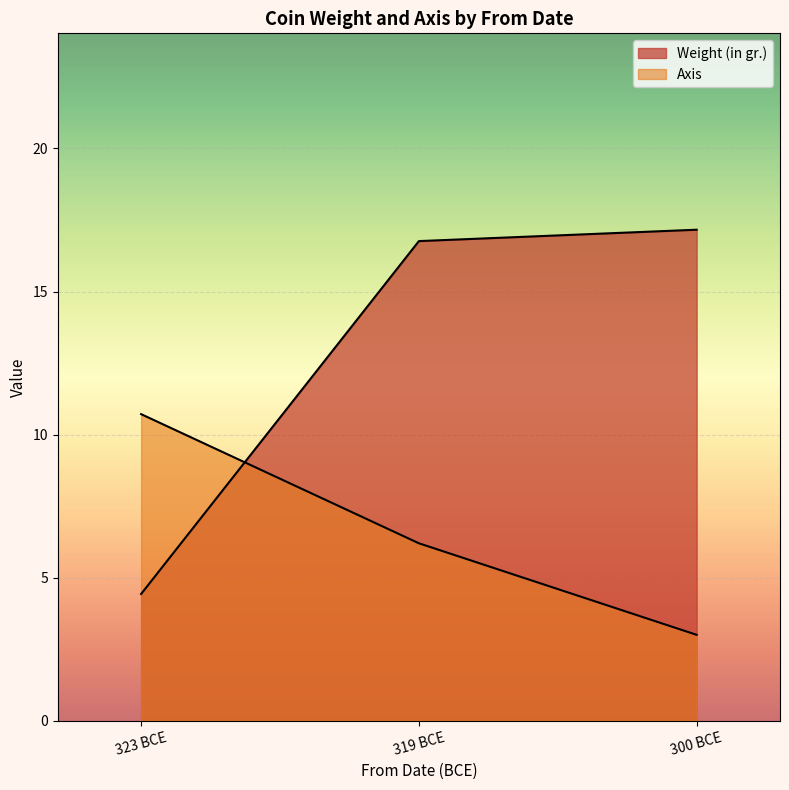

How many values in the Axis series exceed 6?

2